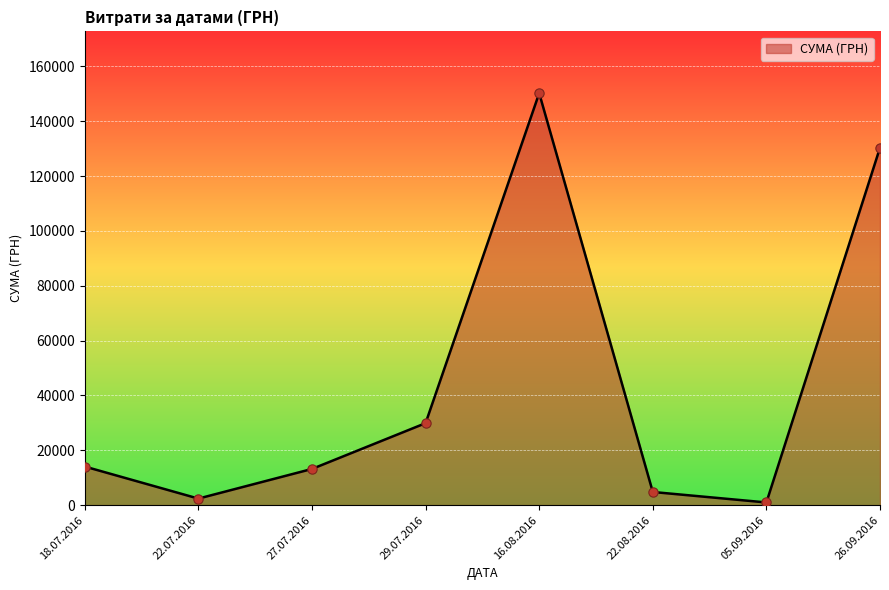

What is the change in value from 27.07.2016 to 22.08.2016?

-8401.0